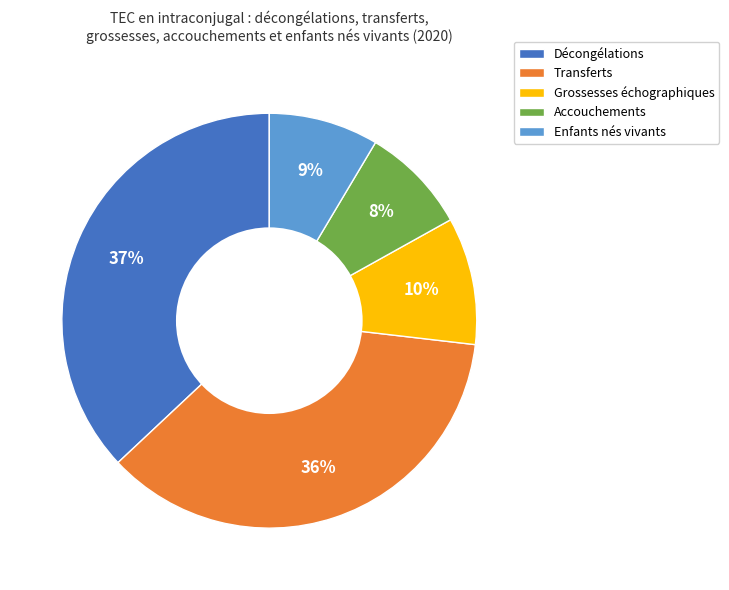

To the nearest percent, what is the difference between the largest and smallest slice percentages?

29%